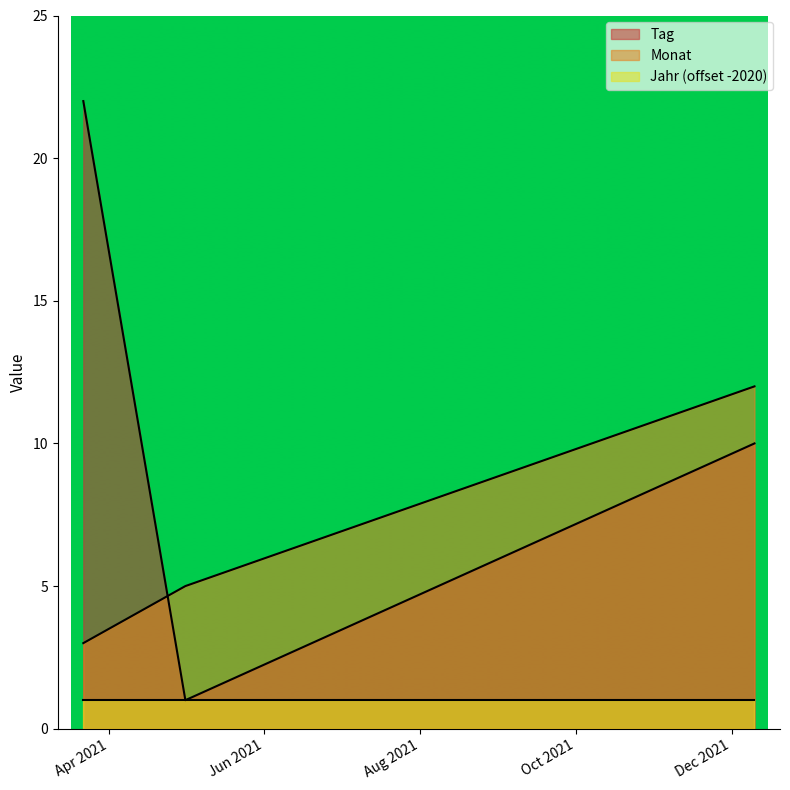

Which label corresponds to the largest value in the chart?

2021-03-22